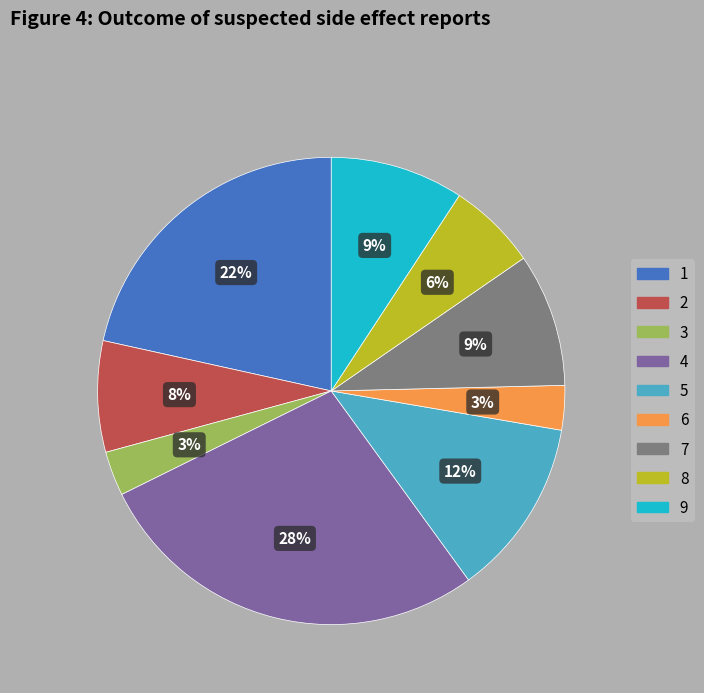

To the nearest percent, what is the difference between the largest and smallest slice percentages?

25%